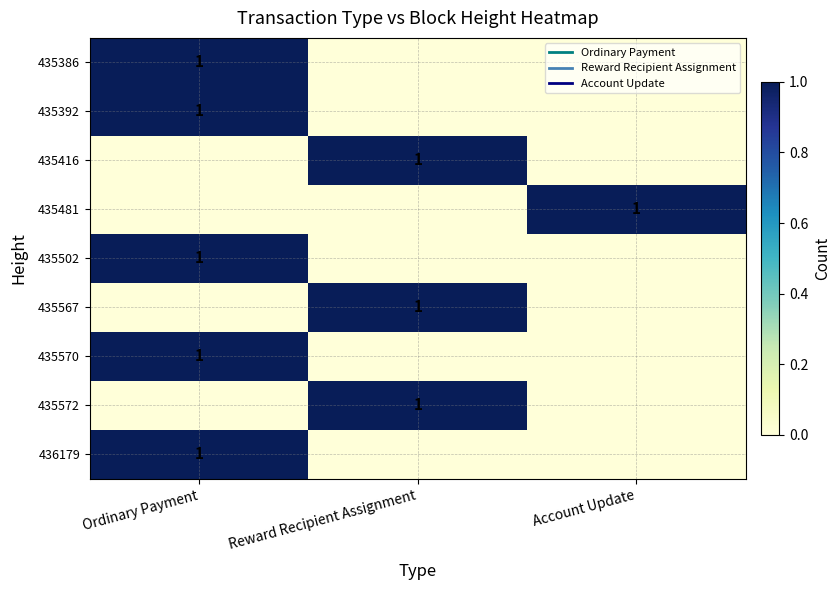

What is the greatest value displayed?

1